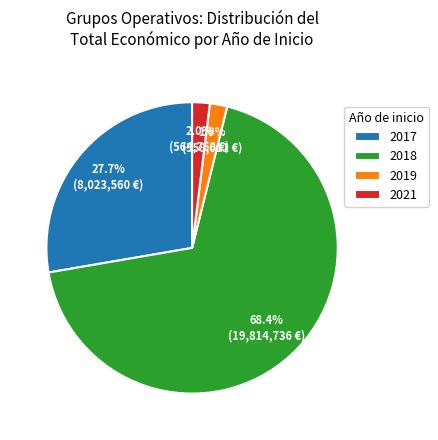

Which category has the biggest portion of the pie?

2018